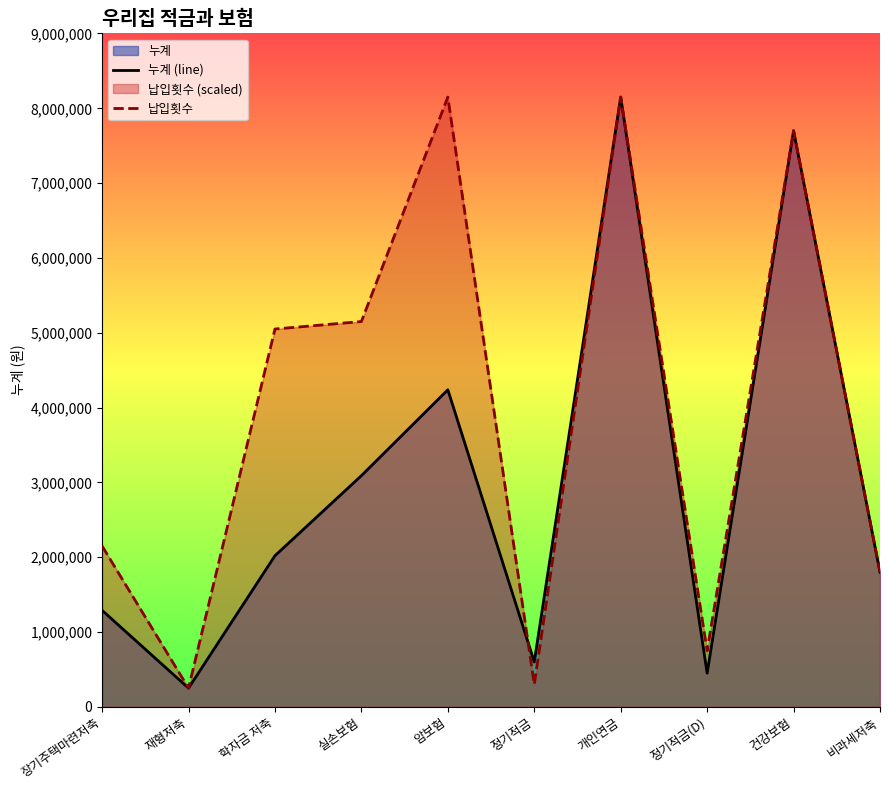

Rank the series by their average value, from lowest to highest.

누계 (line), 납입횟수